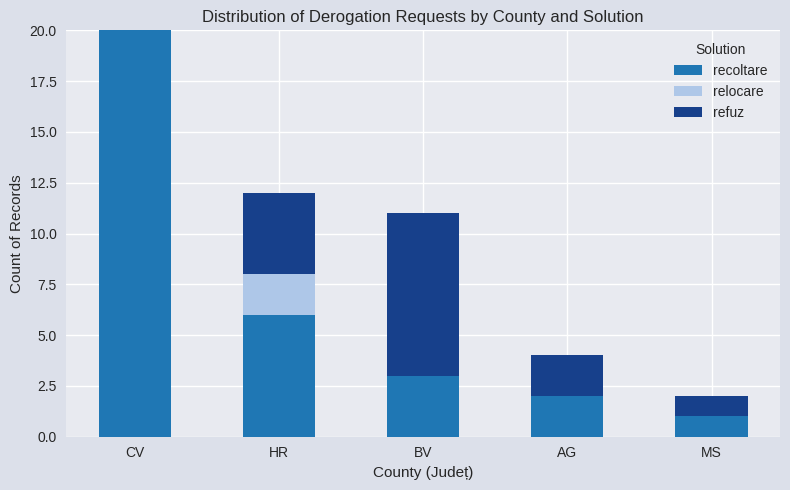

What is the sum of all recoltare values?

32